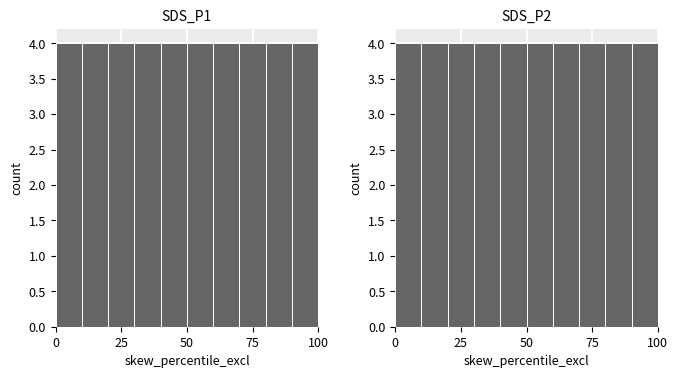

Reading left to right, extract all data points from this chart.

SDS_P1: 18.2	17.0	16.4	15.7	15.2	18.8	17.0	18.1	14.5	12.6	15.7	14.0	20.3	16.7	15.9	16.2	18.1	17.9	16.7	16.2	15.3	15.3	17.8	13.2	11.6	16.9	13.7	9.7	7.8	8.8	11.3	9.9	10.3	11.0	12.8	8.9	12.1	13.4	13.1	13.6
SDS_P2: 3.2	3.0	2.8	2.8	3.0	3.2	3.5	3.1	2.8	3.0	2.6	2.5	3.2	2.9	2.7	2.9	2.6	3.2	3.3	2.8	2.8	3.2	3.2	2.9	2.4	2.6	2.7	2.0	2.1	1.7	2.1	2.4	1.7	2.3	2.2	1.9	2.3	2.5	2.5	2.5